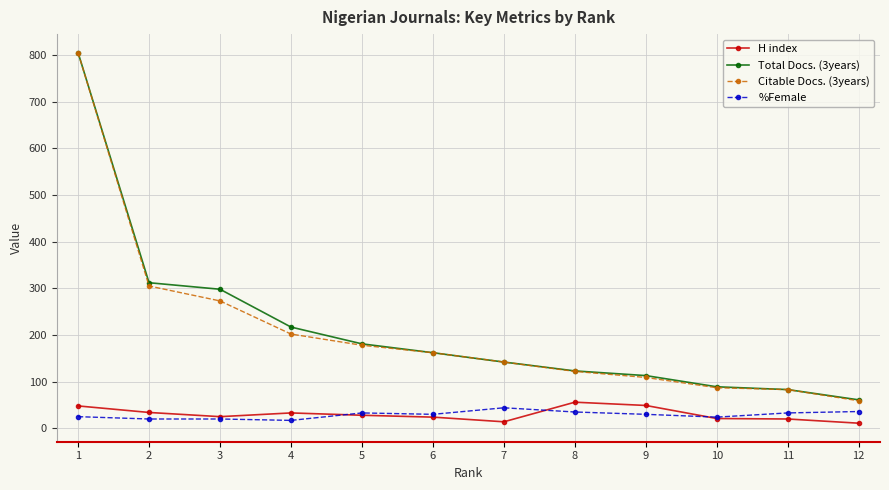

What is the sum of all Citable Docs. (3years) values?

2527